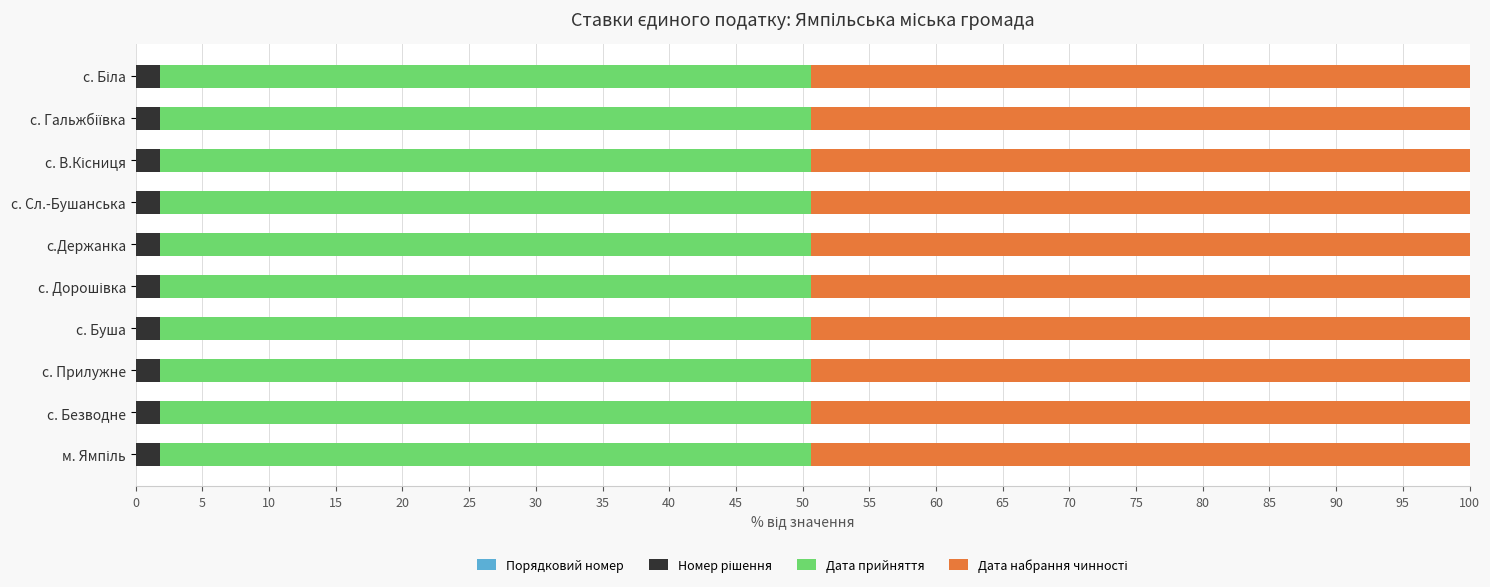

How many data points does each series have?

10